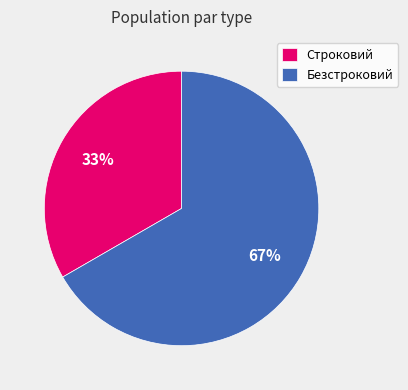

To the nearest percent, what is the combined percentage of Строковий and Безстроковий?

100%